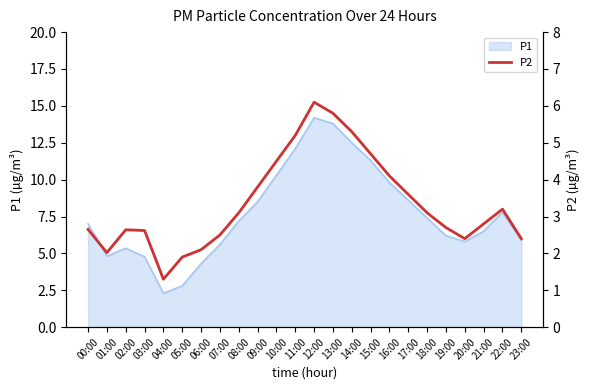

The P1 series shows 4.0 at 05:00. True or false?

False